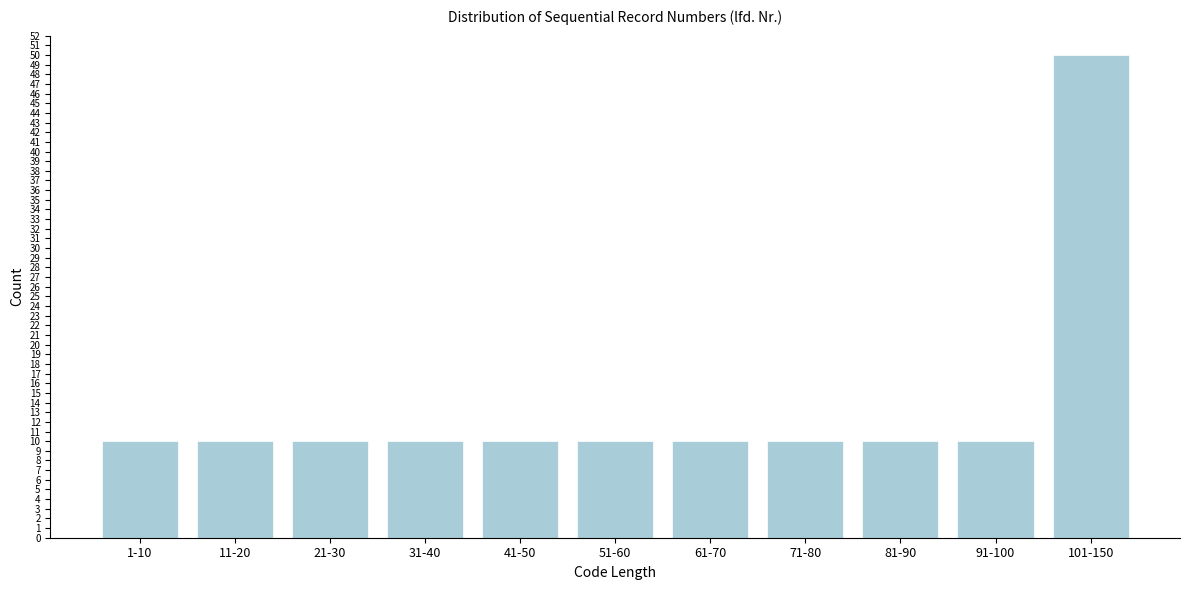

Reading left to right, extract all data points from this chart.

10	10	10	10	10	10	10	10	10	10	50